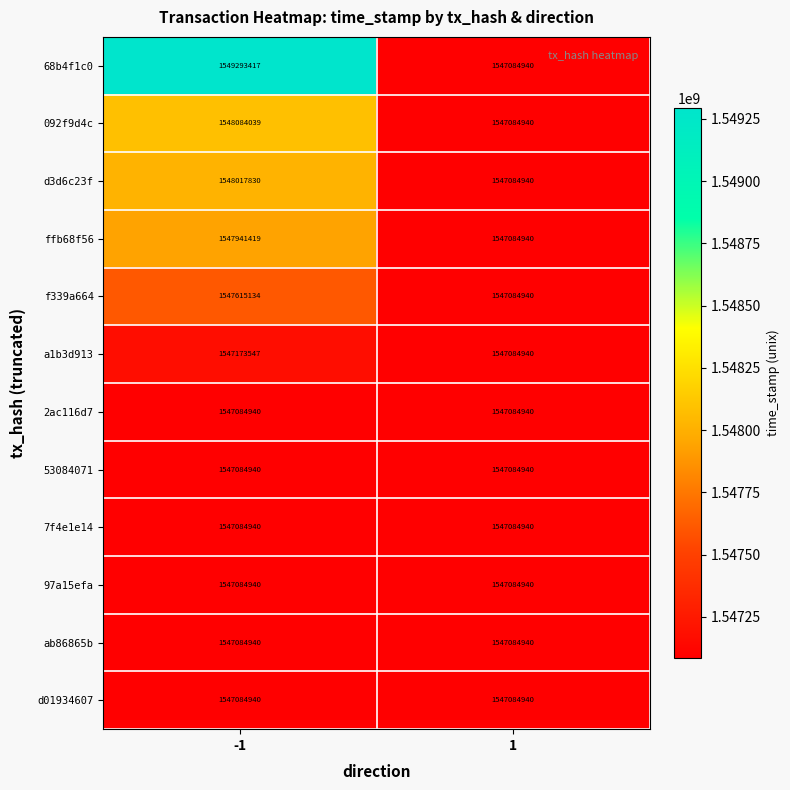

Which series changed the most between -1 and 1?

68b4f1c0